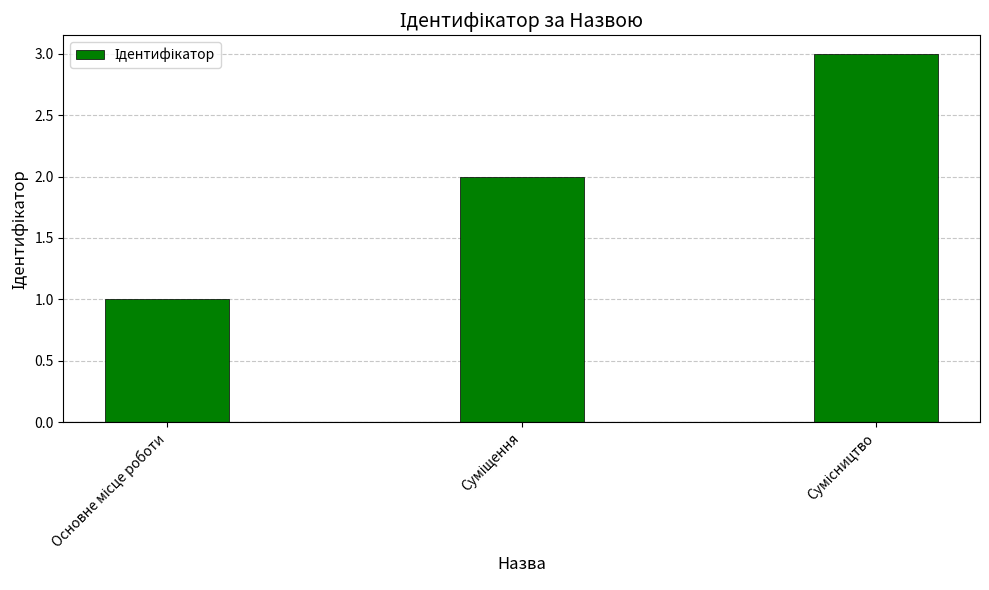

What is the value of the 2nd bar from the left?

2